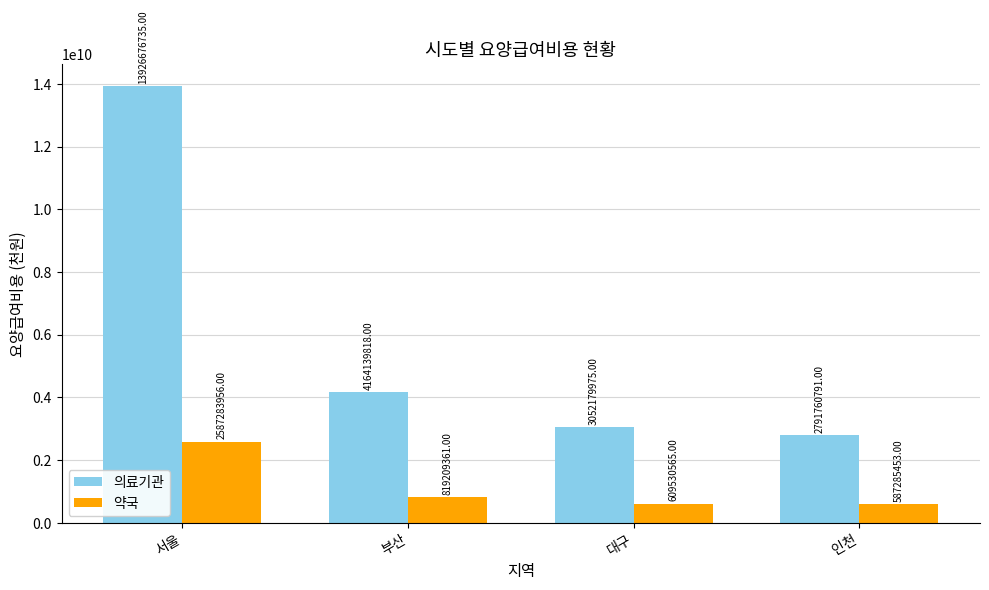

At which category does the chart reach its peak across all series?

서울